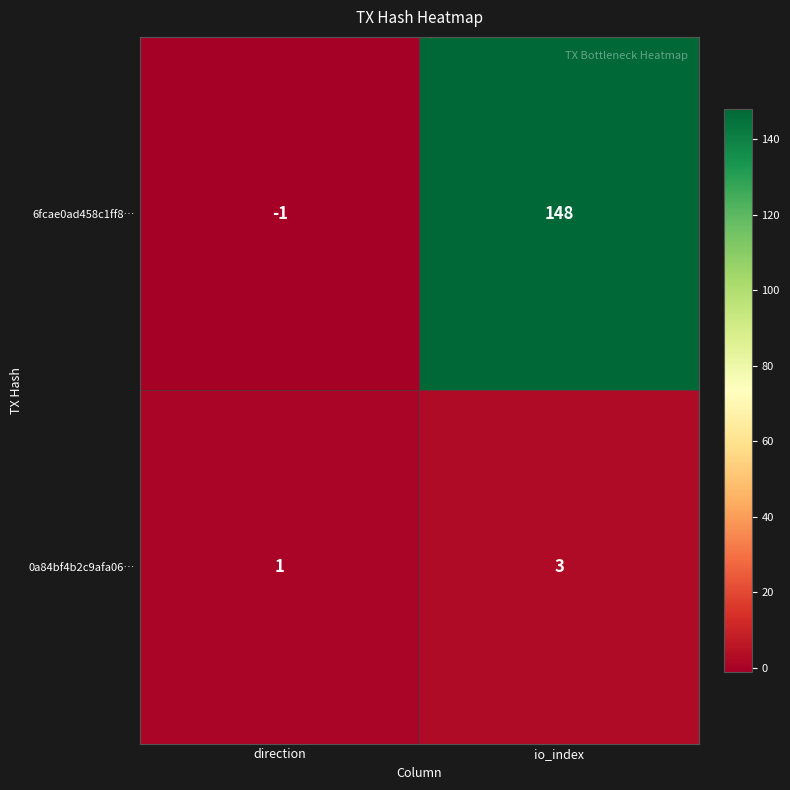

What is the maximum value shown in the chart?

148